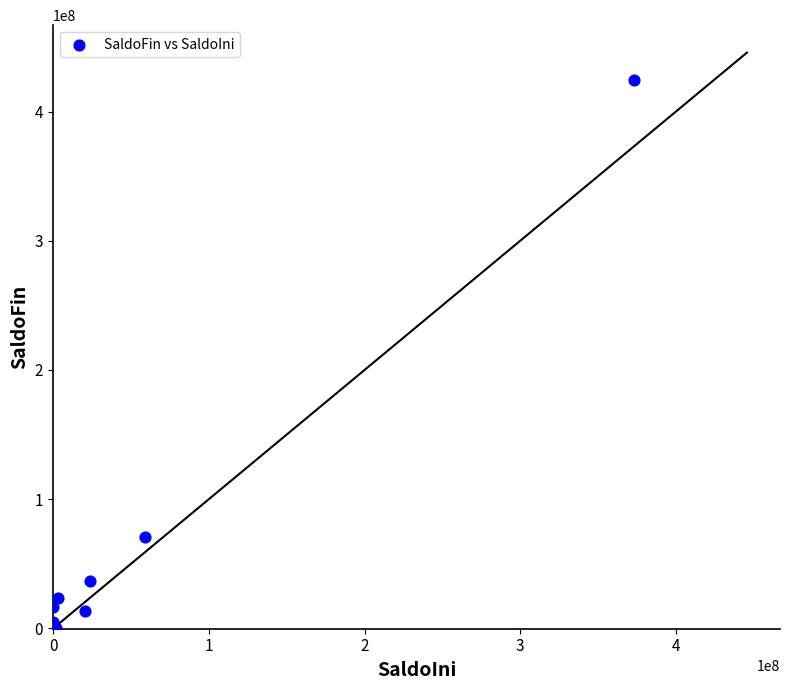

What Y value in the scatter plot is closest to 212092197?

70949857.1